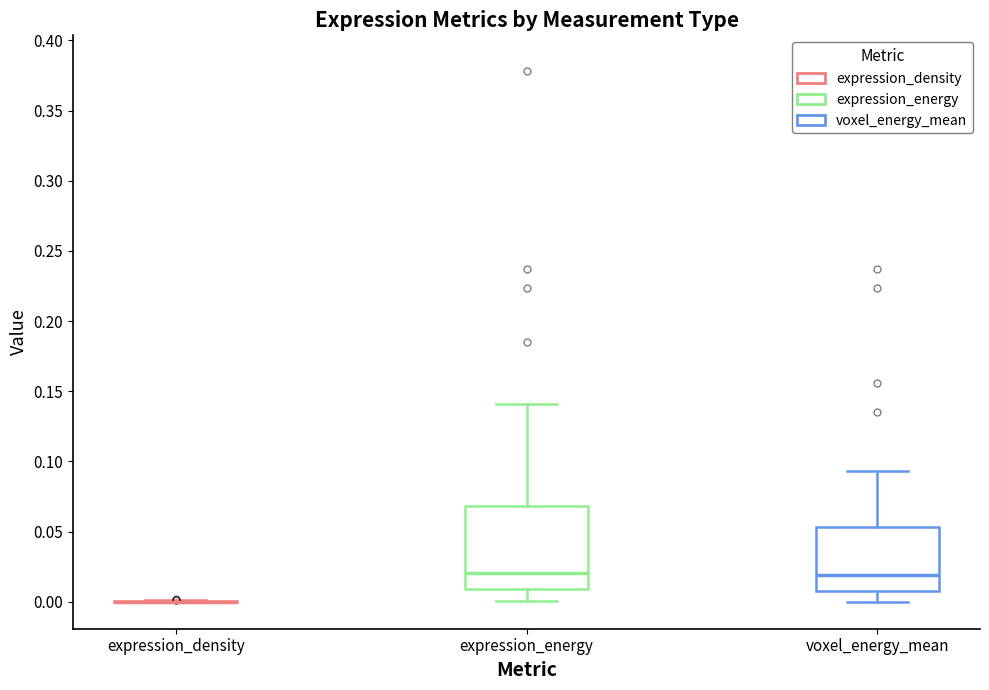

Reading left to right, read every box against the y-axis: the position of its median line, the range the box covers, and the ends of its whiskers. The values are not printed on the chart, so give them approximately, as read against the axis.

expression_density: box collapsed to a line at 0.000, whiskers 0.000 to 0.000
expression_energy: median 0.020, box 0.010 to 0.070, whiskers 0.000 to 0.140
voxel_energy_mean: median 0.020, box 0.010 to 0.055, whiskers 0.000 to 0.095